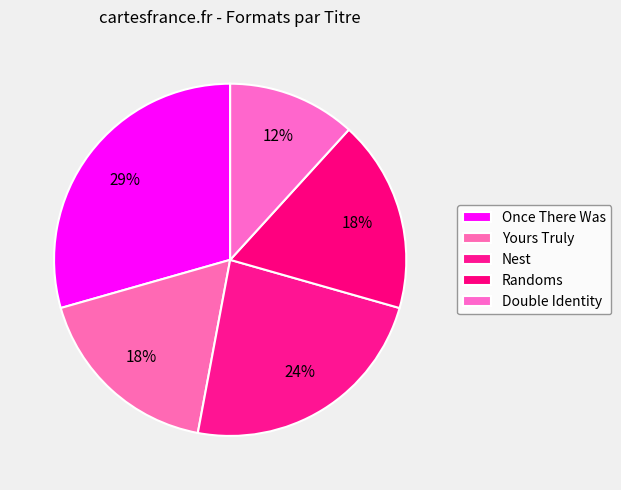

Count the number of slices in the pie.

5